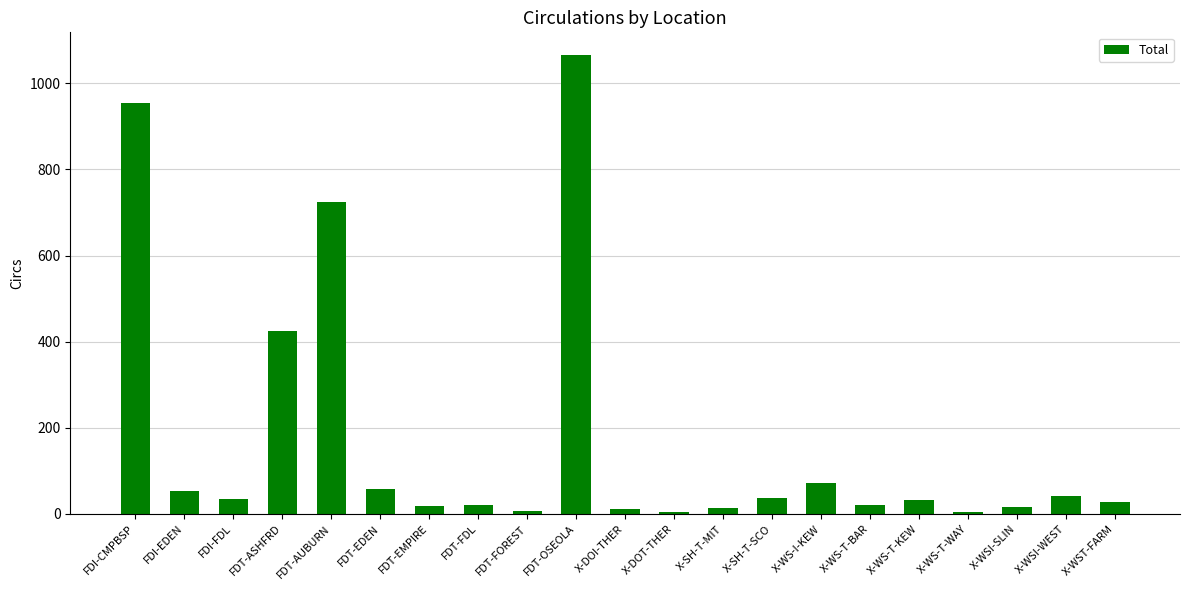

What is the maximum value shown in the chart?

1065